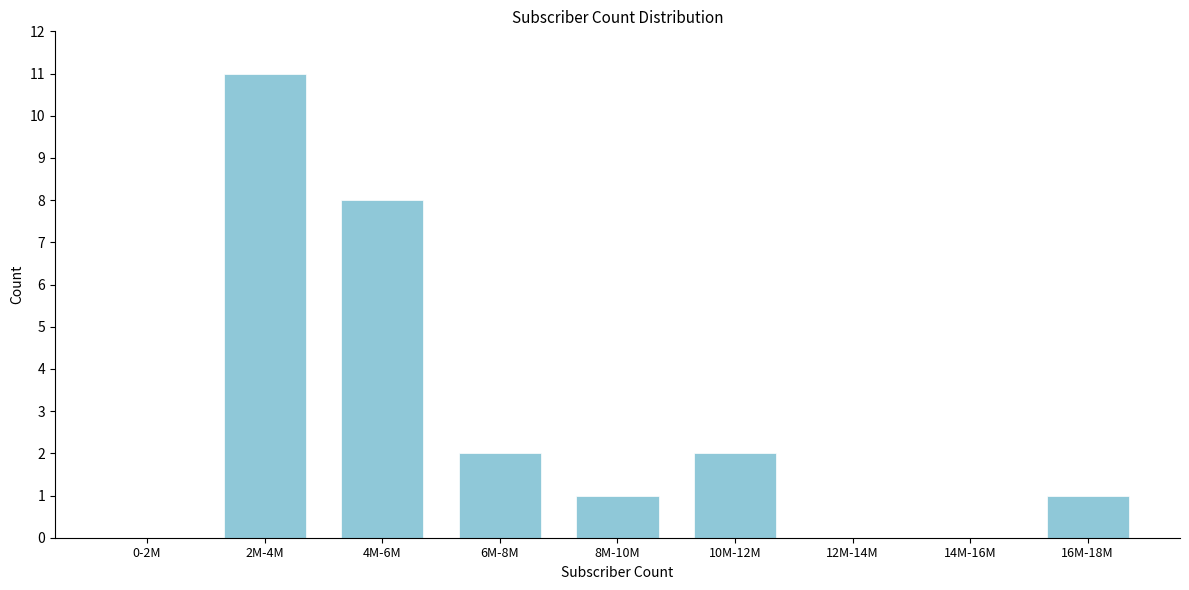

Reading left to right, list all the values displayed in this chart.

0-2M=0	2M-4M=11	4M-6M=8	6M-8M=2	8M-10M=1	10M-12M=2	12M-14M=0	14M-16M=0	16M-18M=1